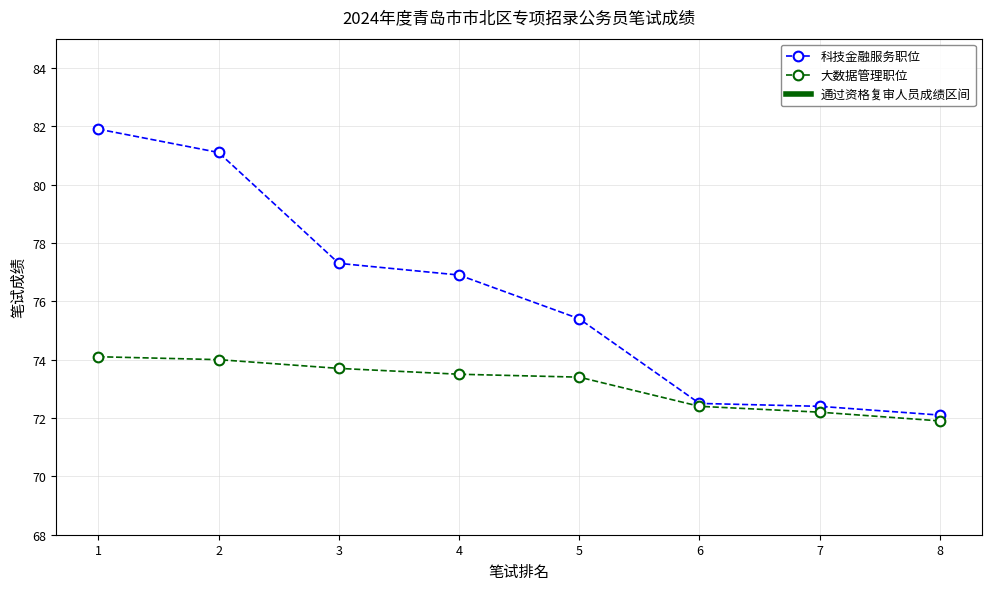

What is the total value across all series at 1?

156.0